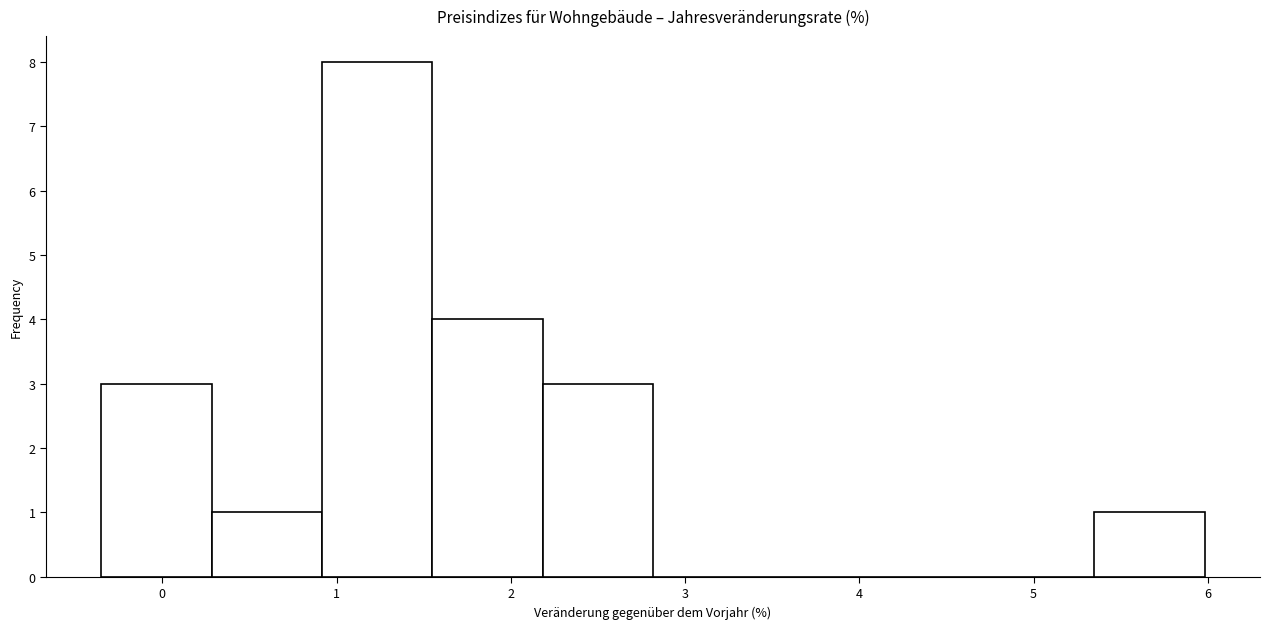

Reading left to right, list every bar in this chart as the range it spans on the x-axis followed by its height. Neither the bar edges nor the heights are printed on the chart, so give them approximately, as read against the axes.

-0.4 to 0.3: 3
0.3 to 0.9: 1
0.9 to 1.5: 8
1.5 to 2.2: 4
2.2 to 2.8: 3
2.8 to 3.4: 0
3.4 to 4.1: 0
4.1 to 4.7: 0
4.7 to 5.3: 0
5.3 to 6.0: 1